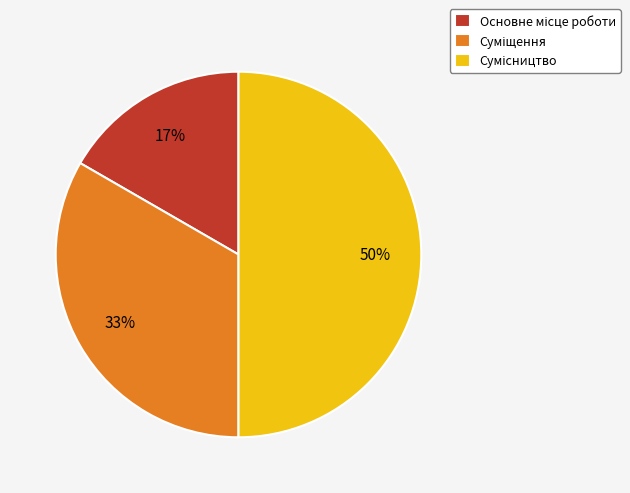

To the nearest percent, what is the difference between the largest and smallest slice percentages?

33%